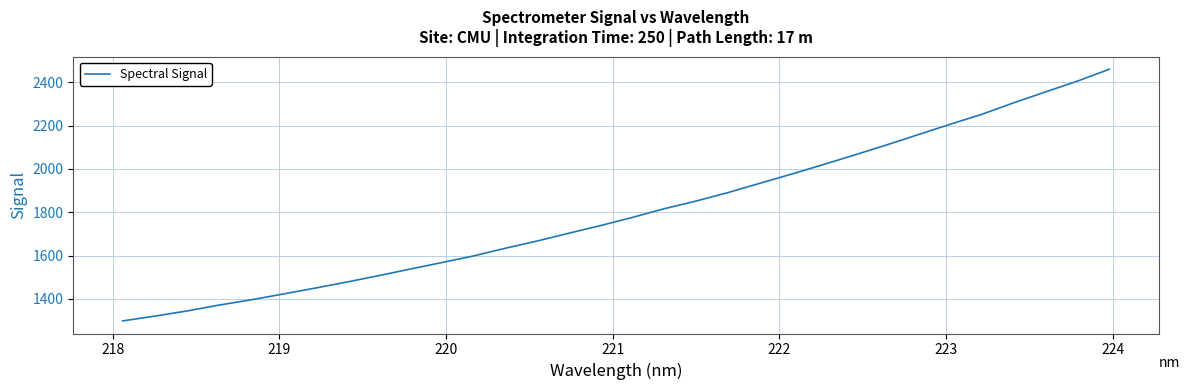

Is this an area chart (filled region under the line)?

No